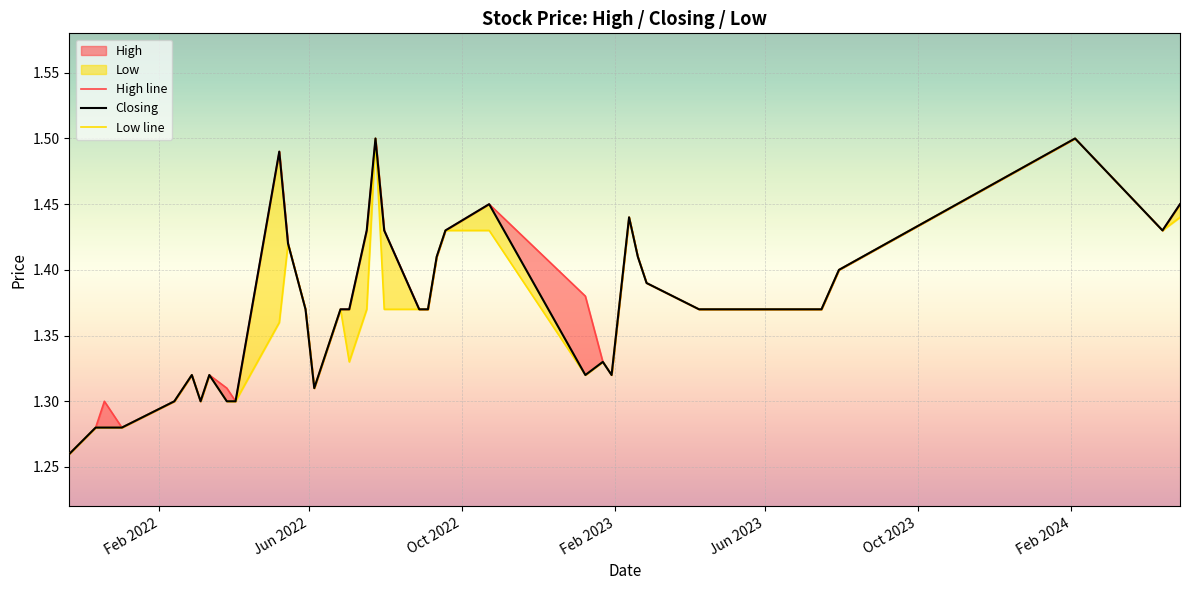

List the series in order of their peak value, highest first.

High line, Closing, Low line